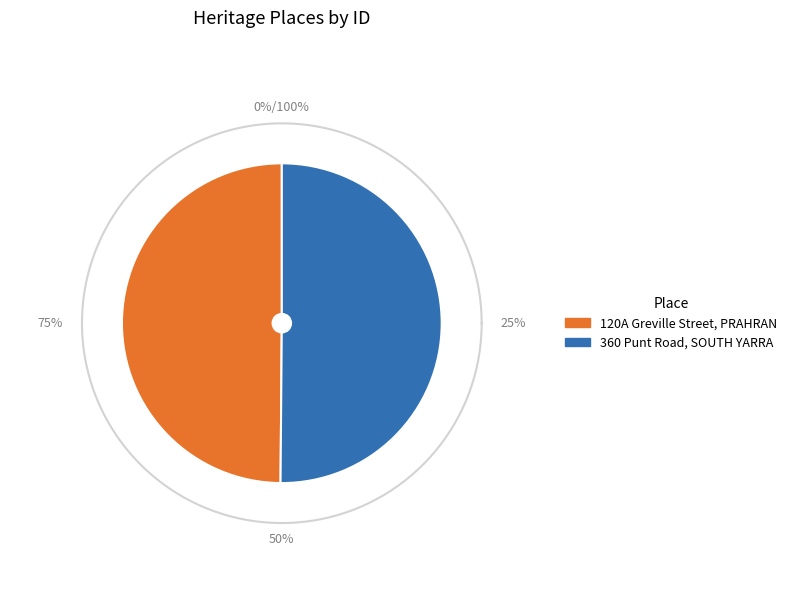

What is the change in value from 120A Greville Street, PRAHRAN to 360 Punt Road, SOUTH YARRA?

+772